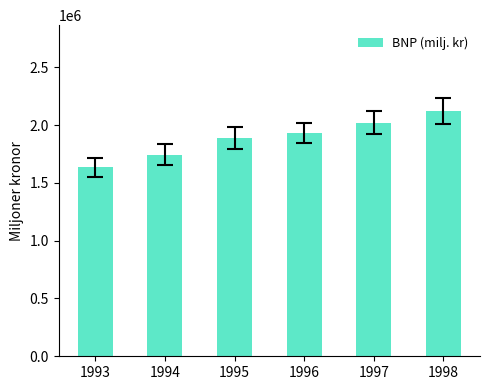

True or false: the data shows 1932025 at 1996.

True